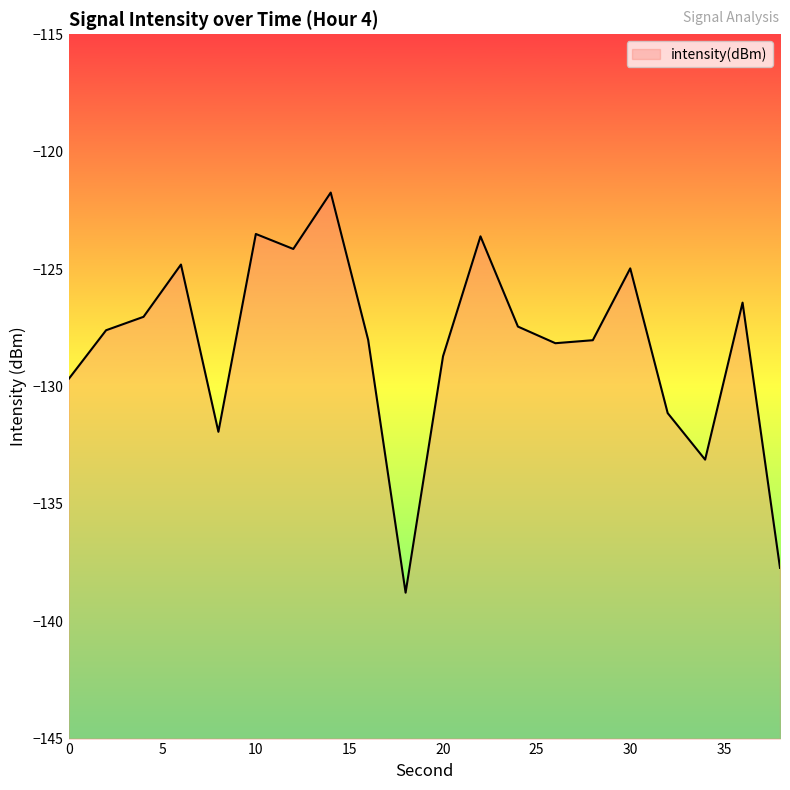

The value at 18 is -64.5. True or false?

False